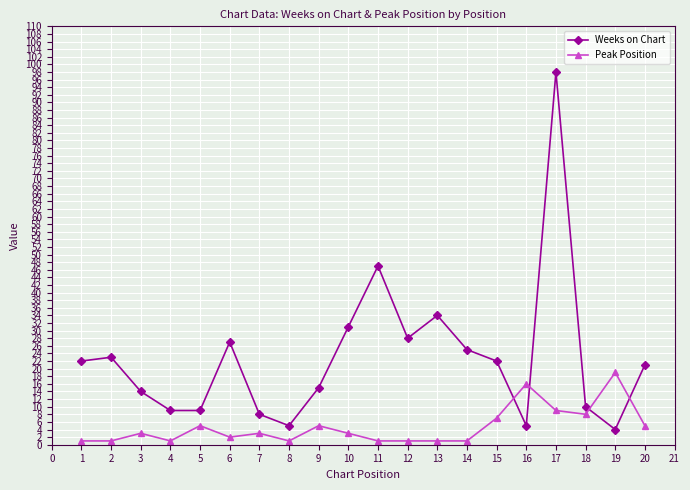

True or false: Weeks on Chart has a value of 30 at 15.

False